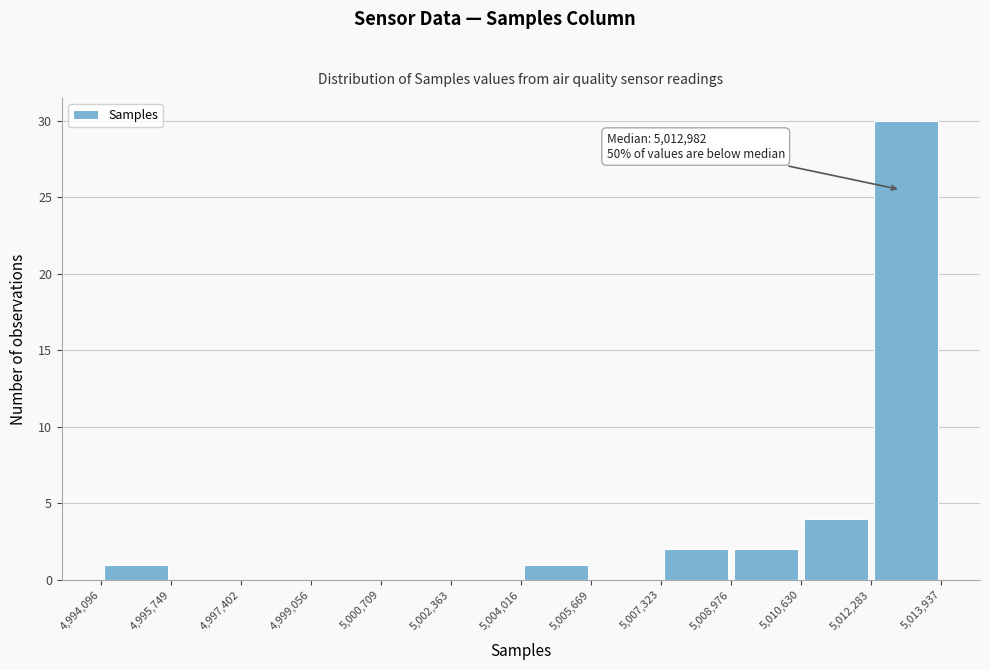

Over which range of the x-axis is the bar tallest?

5,012,283 to 5,013,937